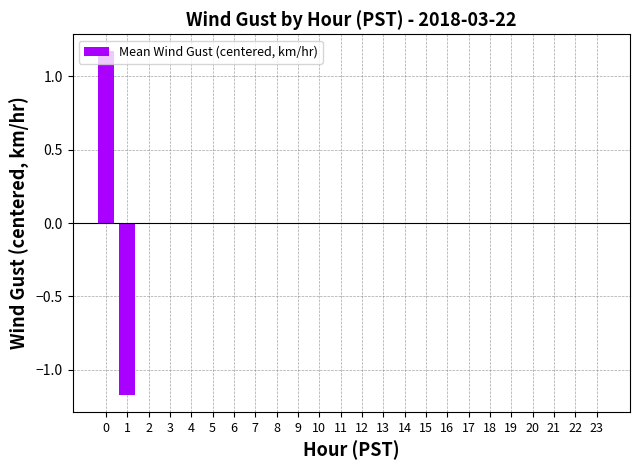

The chart shows a value of 0.0 at 9. True or false?

True